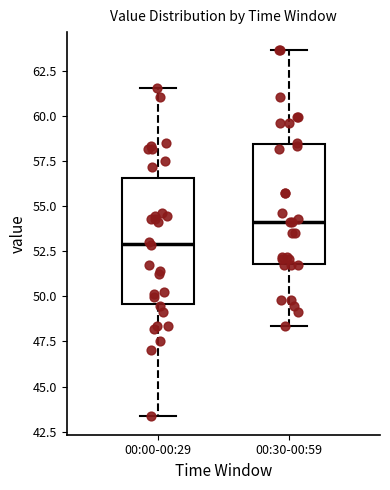

Where is the lower edge of the box for 00:30-00:59 on the y-axis? The values are not printed on the chart, so give them approximately, as read against the axis.

52.0